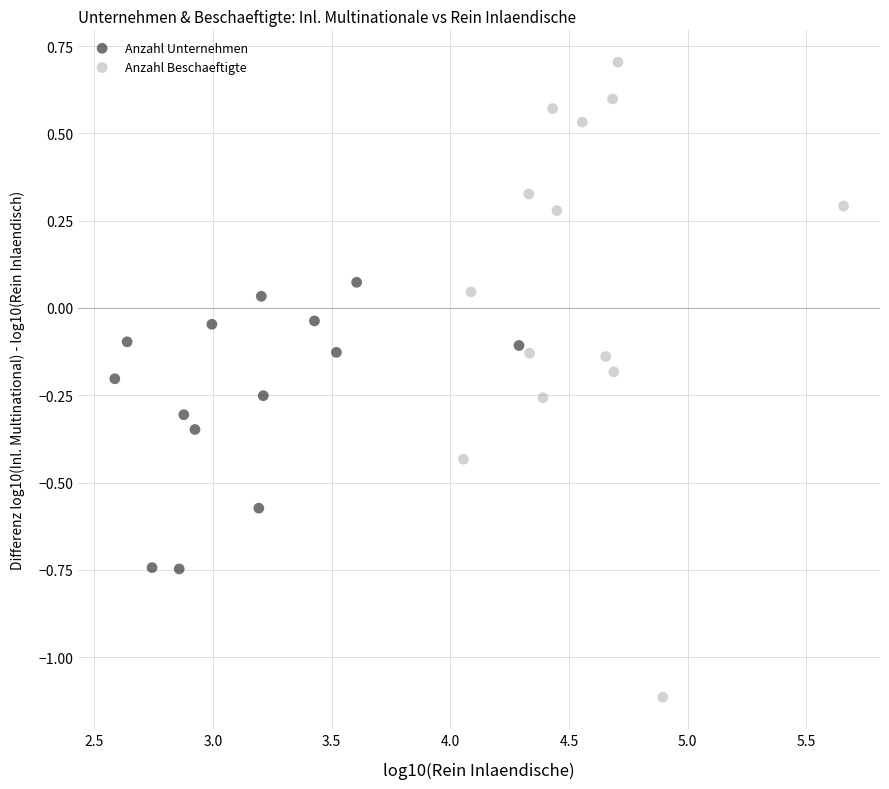

Which series reaches the maximum Y coordinate?

Anzahl Beschaeftigte